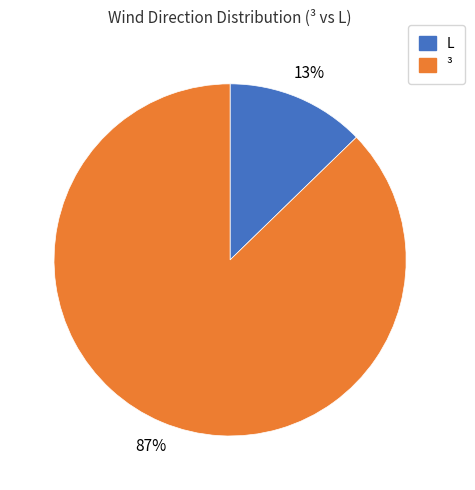

To the nearest percent, what is the average slice percentage?

50%